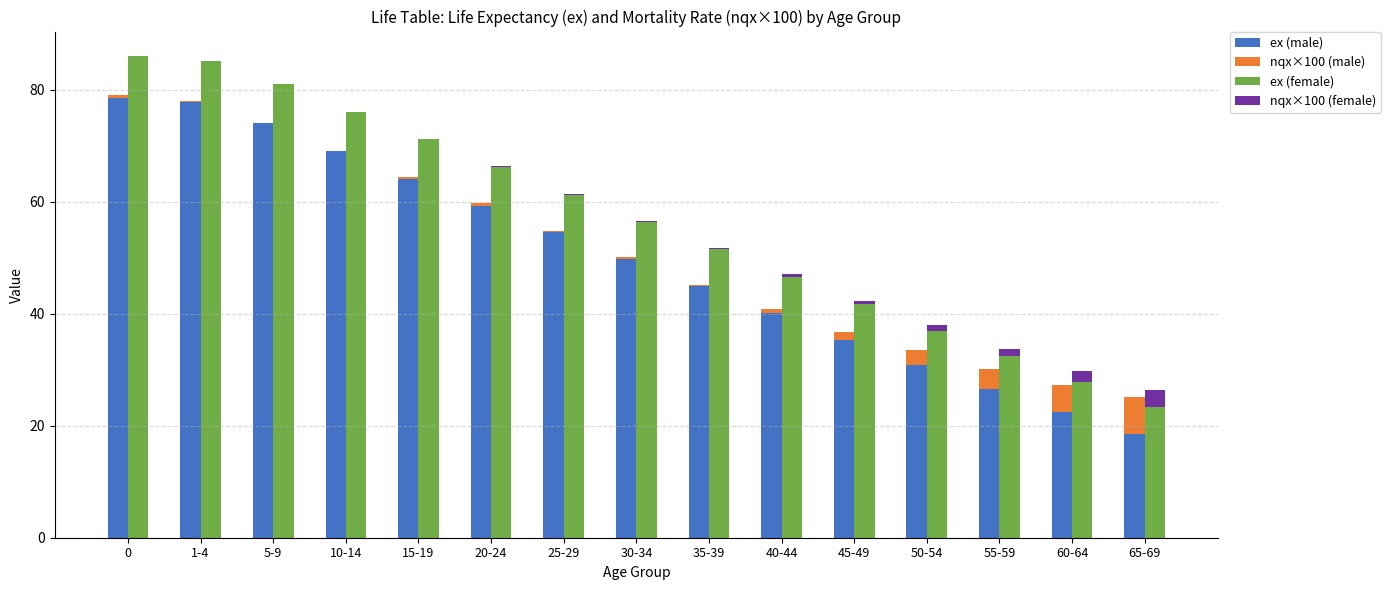

What is the spread (max minus min) of values at 10-14?

76.1